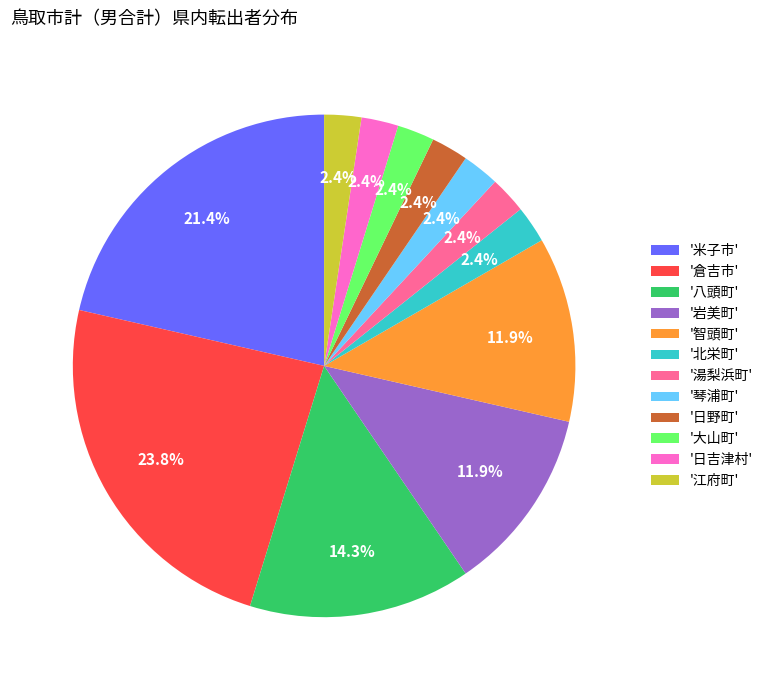

Which category has the biggest portion of the pie?

'倉吉市'